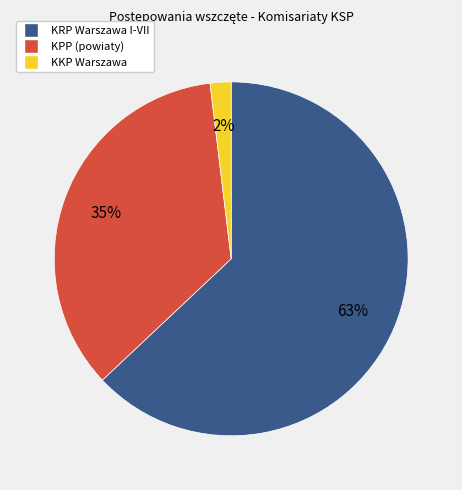

Count the number of slices in the pie.

3